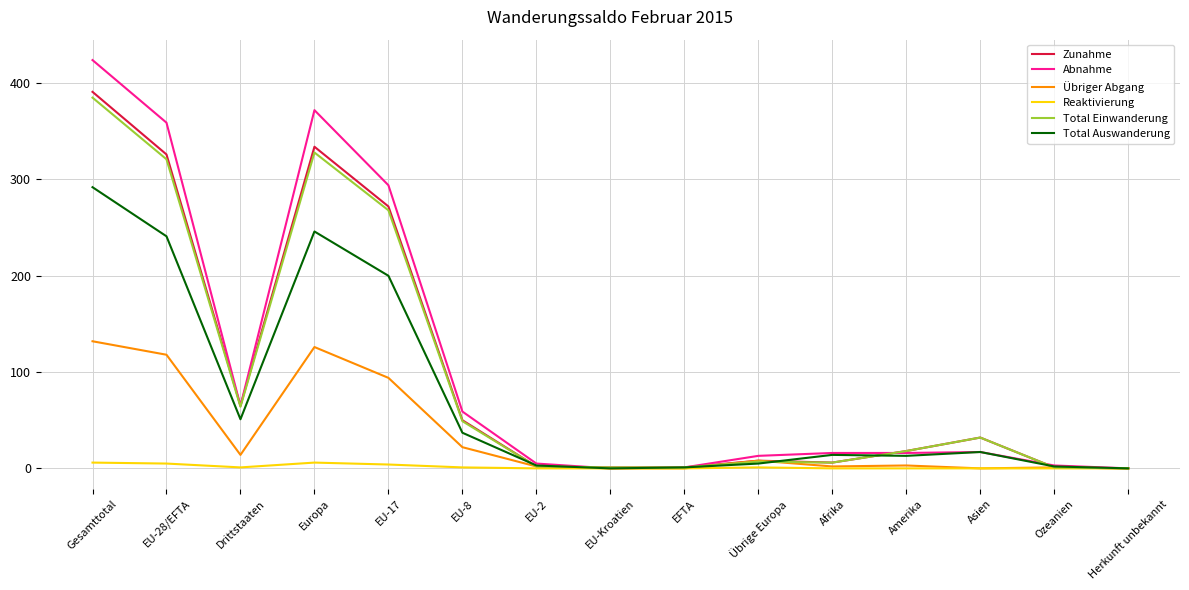

At how many categories does at least one series exceed 277?

4